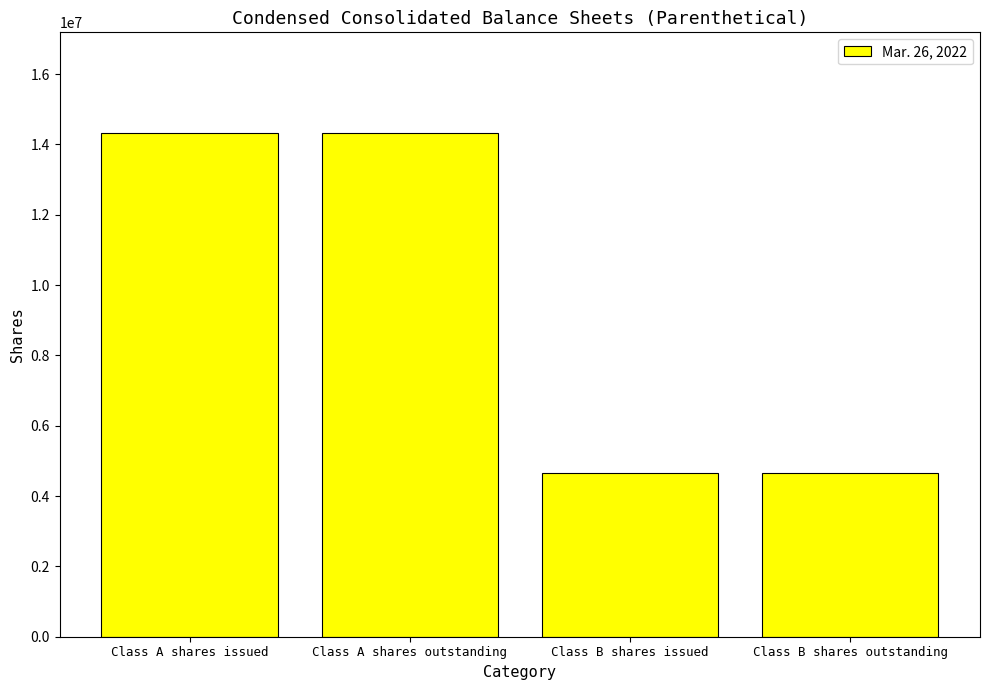

What is the minimum value shown in the chart?

4669141